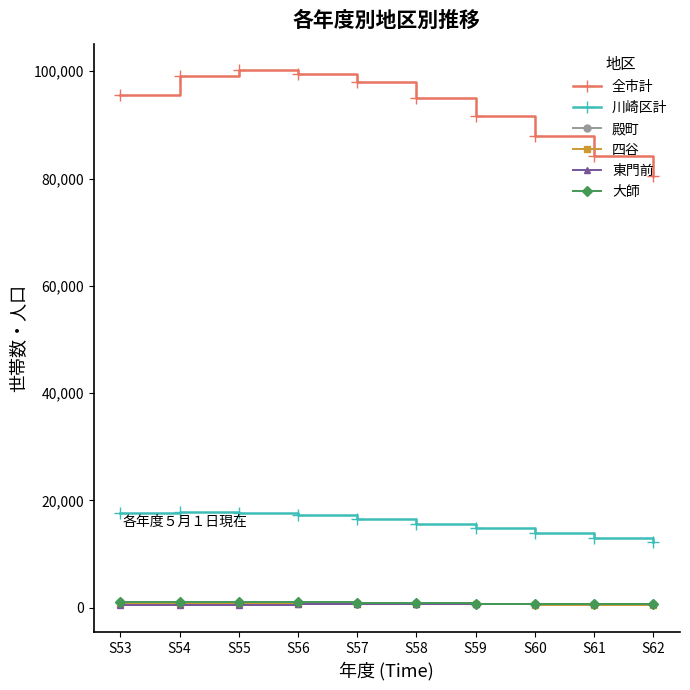

What is the sum of all 川崎区計 values?

157024